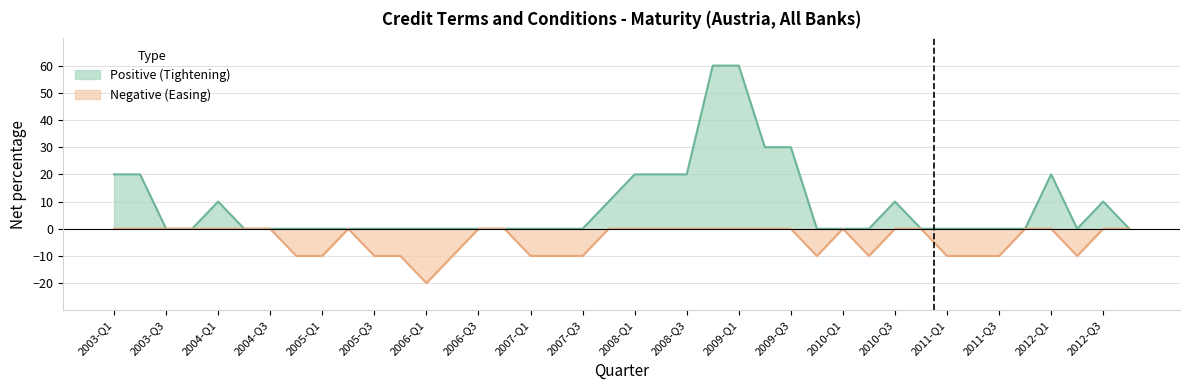

Rank the categories by value from highest to lowest.

2008-Q4, 2009-Q1, 2009-Q2, 2009-Q3, 2003-Q1, 2003-Q2, 2008-Q1, 2008-Q2, 2008-Q3, 2012-Q1, 2004-Q1, 2007-Q4, 2010-Q3, 2012-Q3, 2003-Q3, 2003-Q4, 2004-Q2, 2004-Q3, 2005-Q2, 2006-Q3, 2006-Q4, 2010-Q1, 2010-Q4, 2011-Q4, 2012-Q4, 2004-Q4, 2005-Q1, 2005-Q3, 2005-Q4, 2006-Q2, 2007-Q1, 2007-Q2, 2007-Q3, 2009-Q4, 2010-Q2, 2011-Q1, 2011-Q2, 2011-Q3, 2012-Q2, 2006-Q1